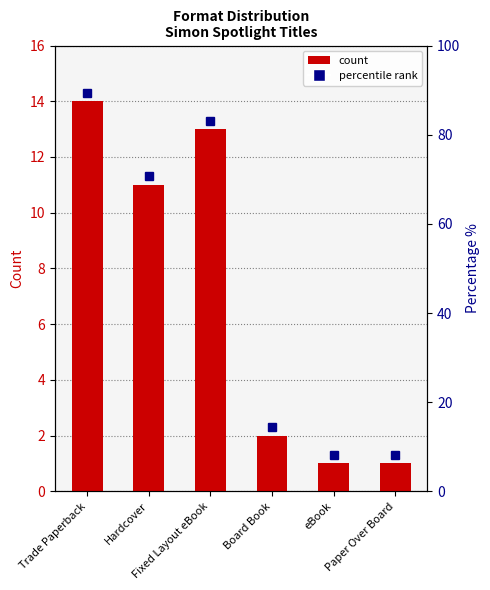

What is the ratio of the value at Trade Paperback to the value at Paper Over Board?

14.0